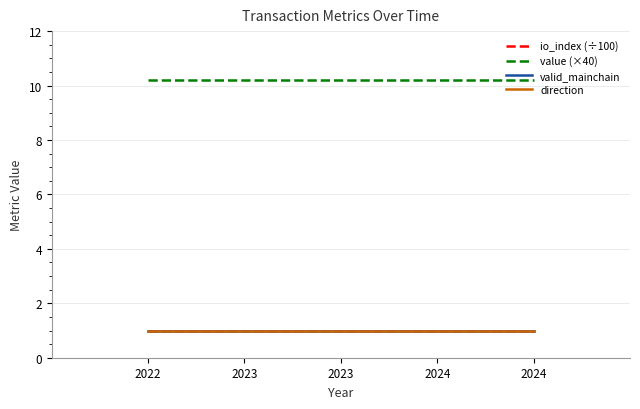

Does the chart have visible grid lines?

Yes